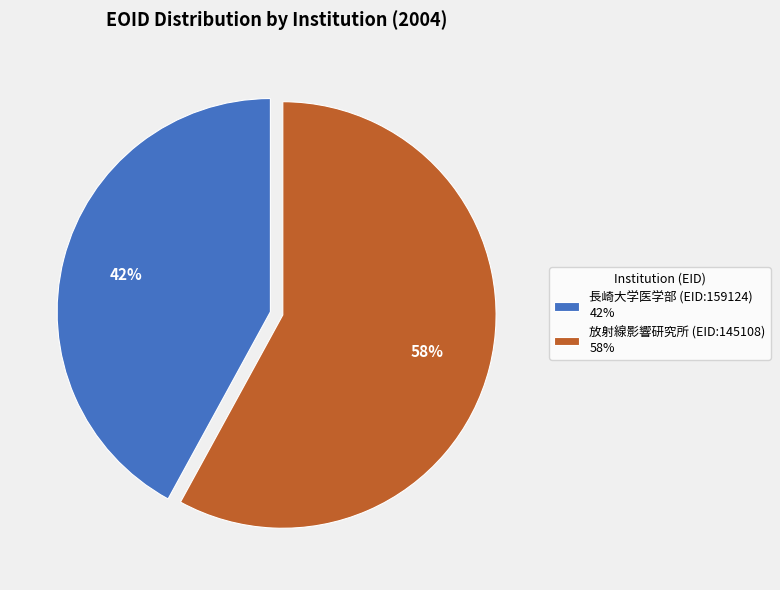

What is the largest slice in the pie chart?

放射線影響研究所 (EID:145108)